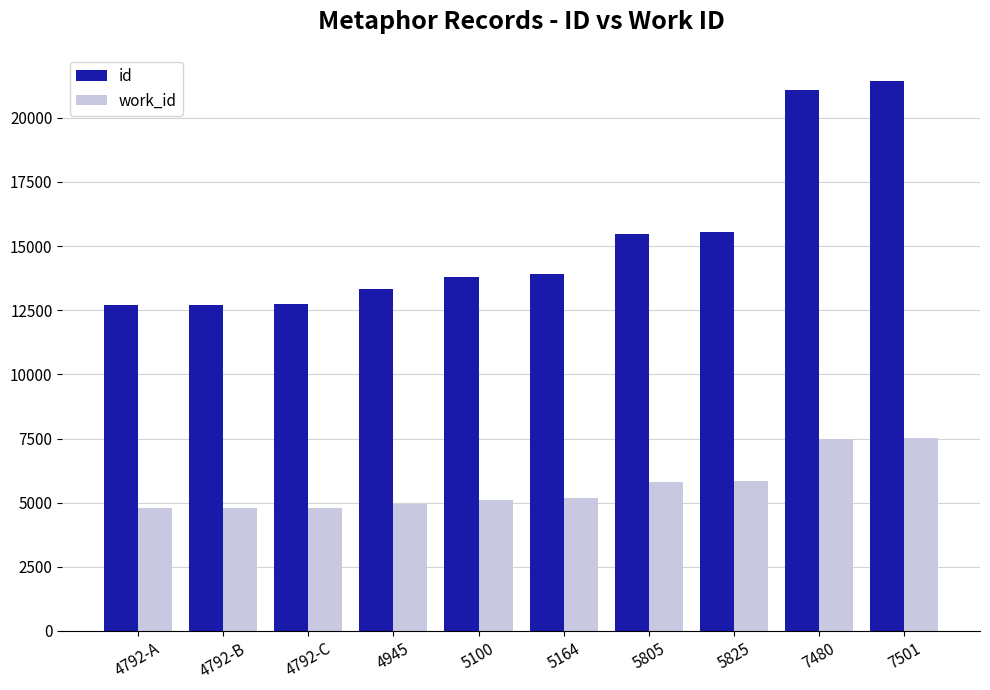

What are all the series names shown in the legend?

id, work_id